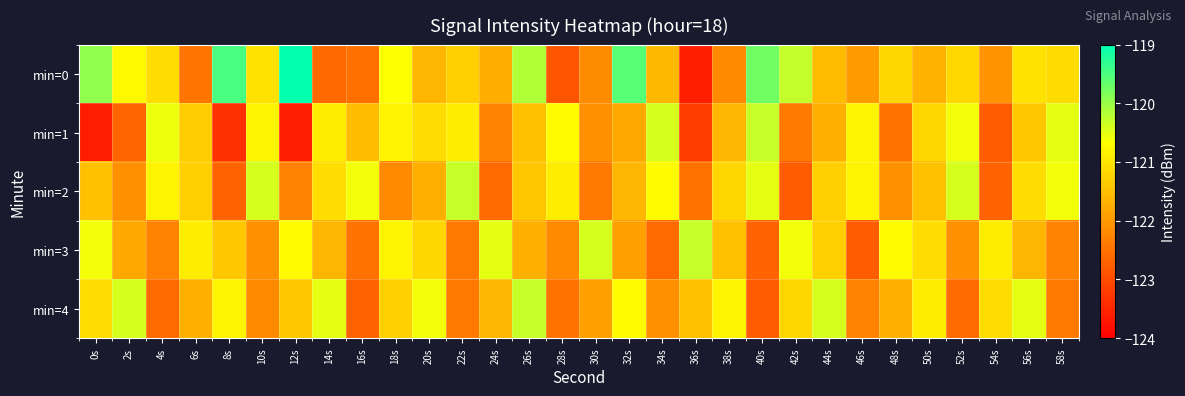

Reading right to left, list all the values displayed in this chart.

min=0: 58s=-121.1	56s=-121.0	54s=-122.1	52s=-121.2	50s=-121.7	48s=-121.2	46s=-122.0	44s=-121.6	42s=-120.3	40s=-119.7	38s=-122.2	36s=-123.6	34s=-121.6	32s=-119.6	30s=-122.2	28s=-122.9	26s=-120.2	24s=-121.7	22s=-121.3	20s=-121.6	18s=-120.6	16s=-122.5	14s=-122.6	12s=-119.0	10s=-121.0	8s=-119.5	6s=-122.5	4s=-121.1	2s=-120.8	0s=-119.9
min=1: 58s=-120.5	56s=-121.4	54s=-122.8	52s=-120.6	50s=-121.2	48s=-122.5	46s=-120.8	44s=-121.7	42s=-122.4	40s=-120.3	38s=-121.6	36s=-123.2	34s=-120.4	32s=-121.8	30s=-122.1	28s=-120.7	26s=-121.5	24s=-122.3	22s=-120.9	20s=-121.1	18s=-120.8	16s=-121.5	14s=-120.9	12s=-123.6	10s=-120.8	8s=-123.4	6s=-121.3	4s=-120.6	2s=-122.7	0s=-123.6
min=2: 58s=-120.6	56s=-121.1	54s=-122.7	52s=-120.4	50s=-121.5	48s=-122.1	46s=-120.8	44s=-121.3	42s=-122.8	40s=-120.5	38s=-121.2	36s=-122.5	34s=-120.7	32s=-121.6	30s=-122.4	28s=-120.9	26s=-121.4	24s=-122.6	22s=-120.3	20s=-121.7	18s=-122.2	16s=-120.6	14s=-121.1	12s=-122.3	10s=-120.4	8s=-122.7	6s=-121.3	4s=-120.8	2s=-122.1	0s=-121.5
min=3: 58s=-122.3	56s=-121.6	54s=-120.9	52s=-122.1	50s=-121.1	48s=-120.7	46s=-122.8	44s=-121.3	42s=-120.6	40s=-122.7	38s=-121.5	36s=-120.3	34s=-122.6	32s=-121.9	30s=-120.4	28s=-122.2	26s=-121.7	24s=-120.5	22s=-122.4	20s=-121.2	18s=-120.8	16s=-122.5	14s=-121.6	12s=-120.7	10s=-122.1	8s=-121.4	6s=-120.9	4s=-122.3	2s=-121.8	0s=-120.6
min=4: 58s=-122.4	56s=-120.5	54s=-121.1	52s=-122.6	50s=-120.9	48s=-121.7	46s=-122.3	44s=-120.4	42s=-121.2	40s=-122.8	38s=-120.8	36s=-121.5	34s=-122.1	32s=-120.7	30s=-121.9	28s=-122.5	26s=-120.3	24s=-121.6	22s=-122.4	20s=-120.6	18s=-121.3	16s=-122.7	14s=-120.5	12s=-121.4	10s=-122.2	8s=-120.8	6s=-121.7	4s=-122.6	2s=-120.4	0s=-121.1